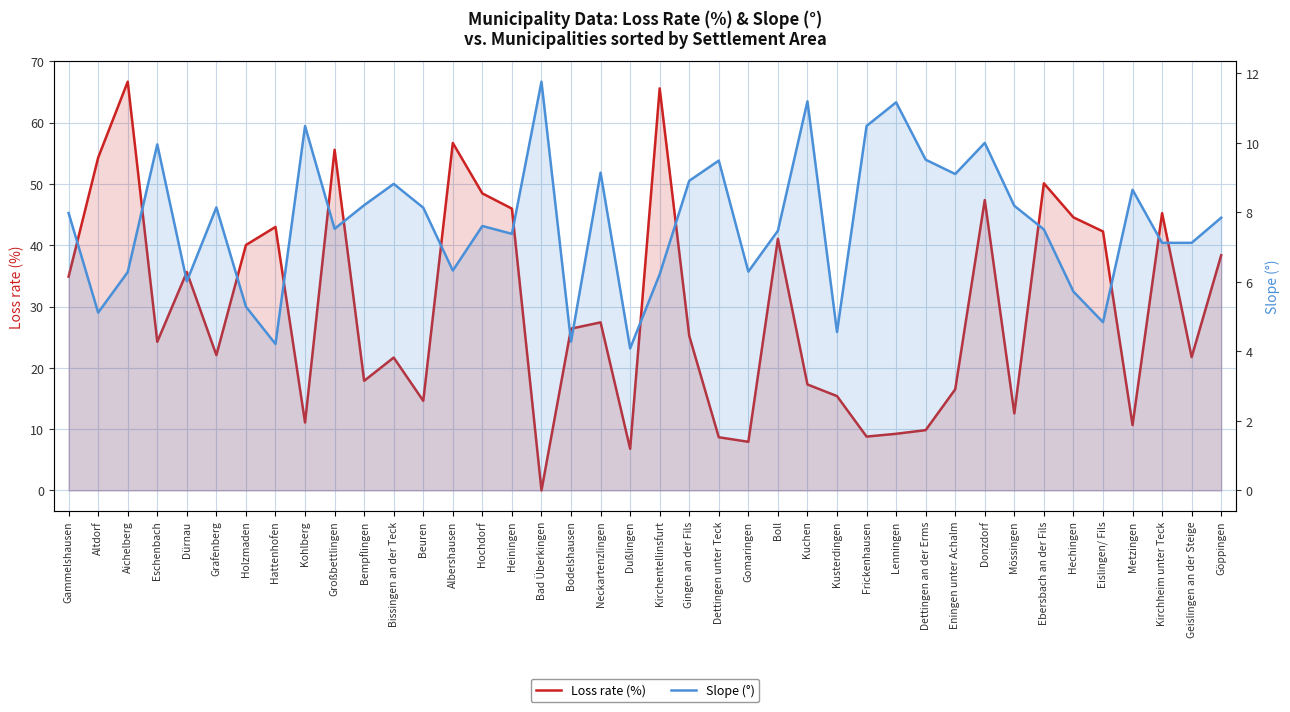

What is the approximate value of Loss rate (%) at Dußlingen?

6.8